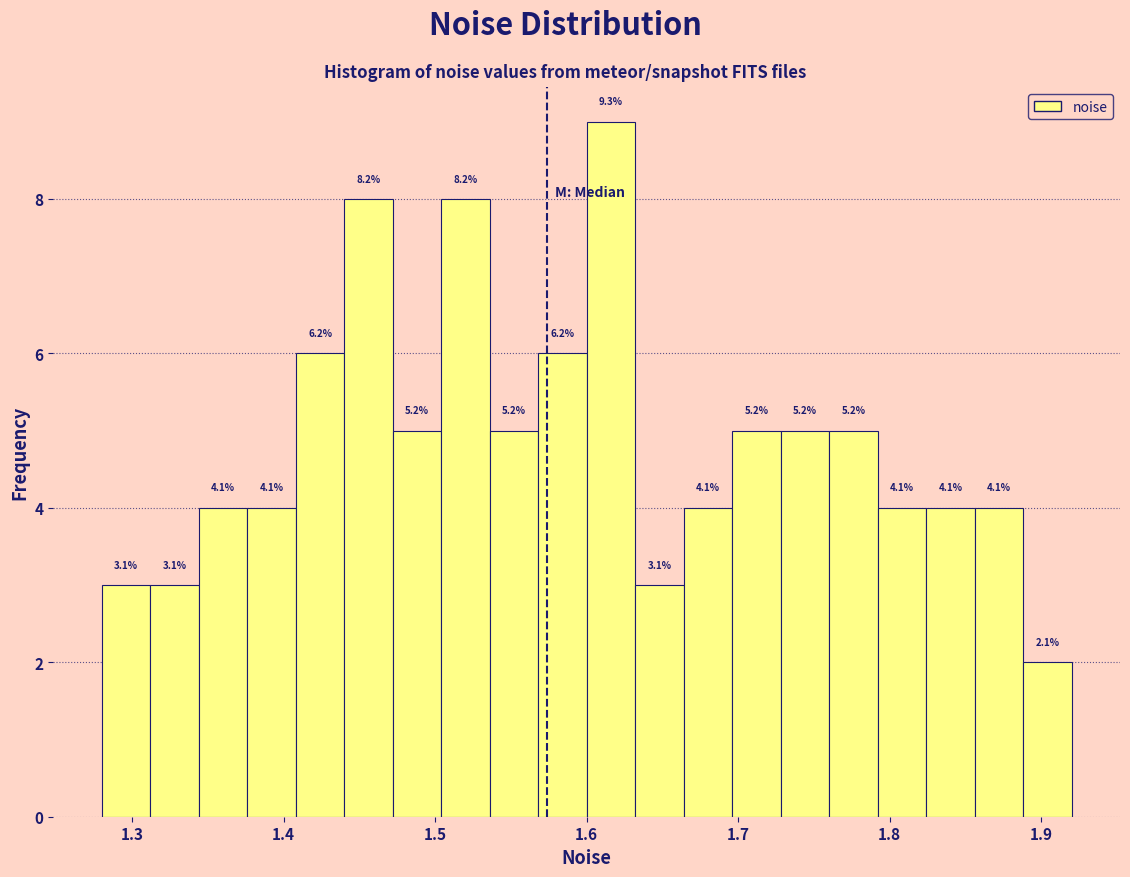

Read against the x-axis, roughly where is the centre of the tallest bar?

1.62